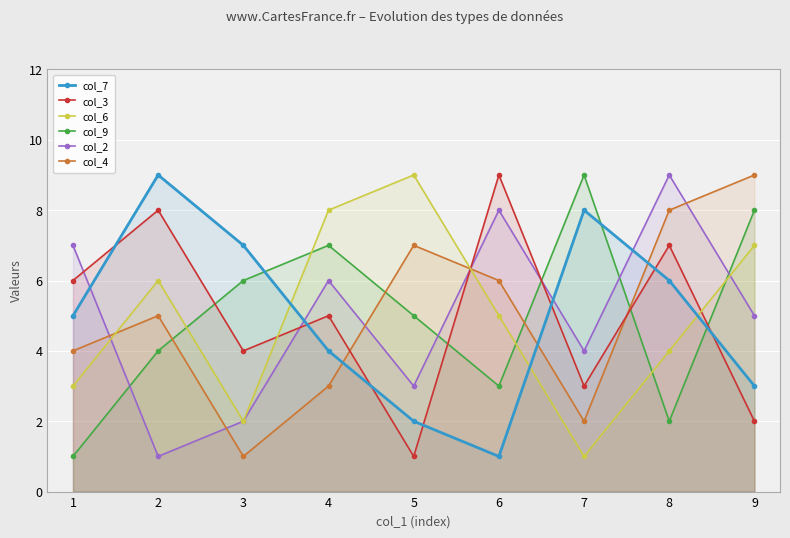

True or false: col_3 has a value of 1 at 9.

False